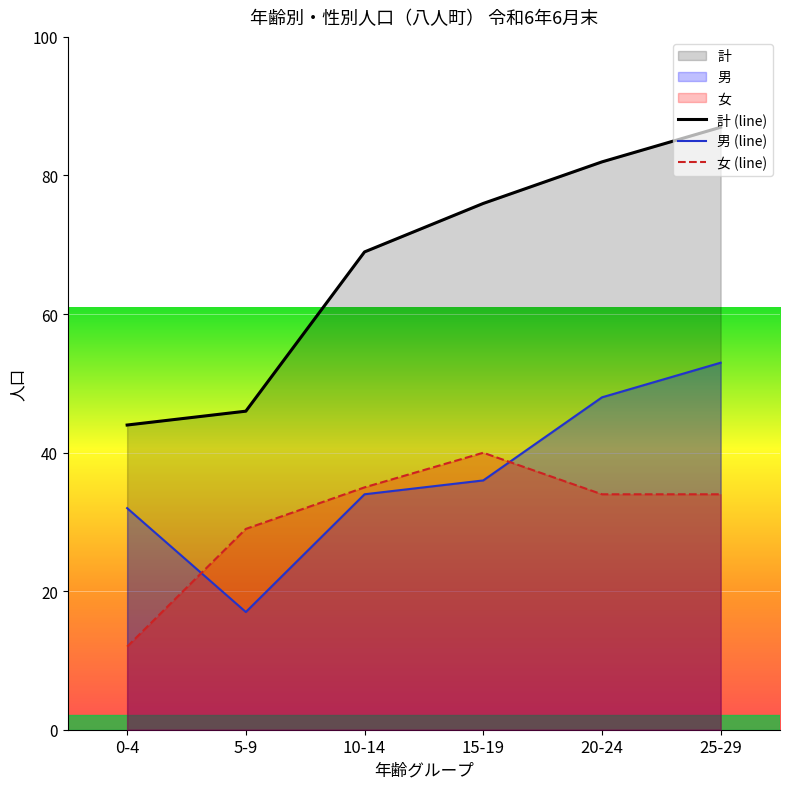

Between which two adjacent categories do 女 and 男 first intersect?

0-4 and 5-9